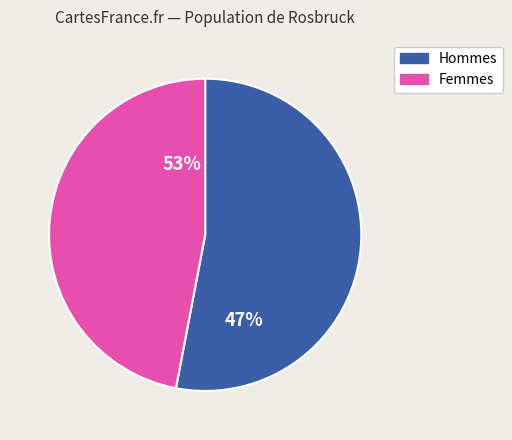

Do 4 and 2 together represent more than half of the pie?

No